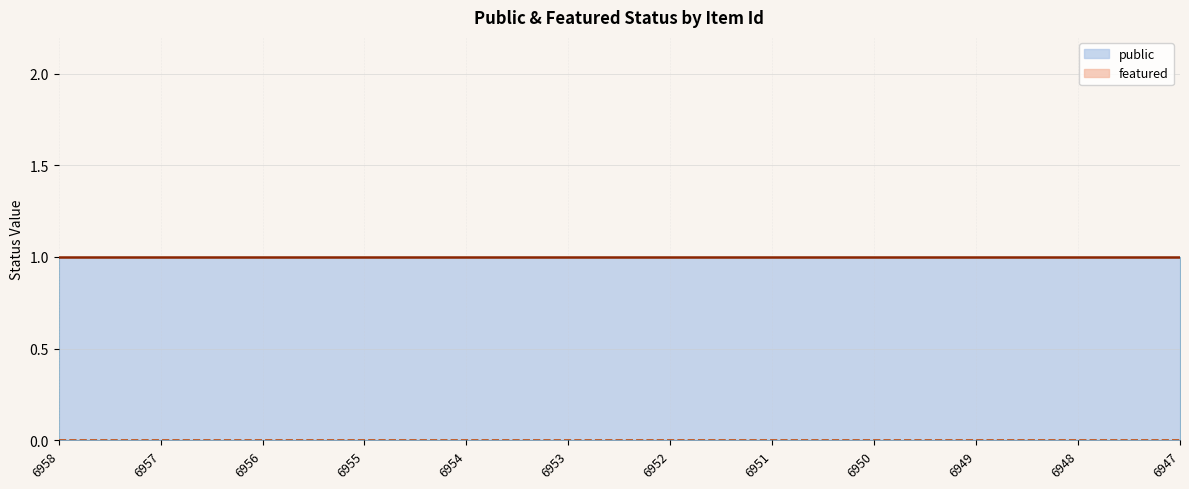

True or false: public and featured intersect in this chart.

False